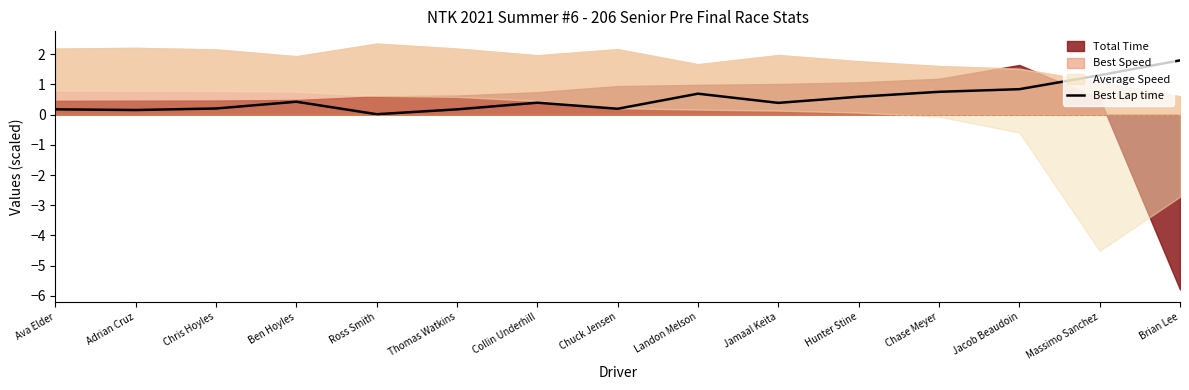

True or false: Best Lap time has a value of 0.7 at Collin Underhill.

False